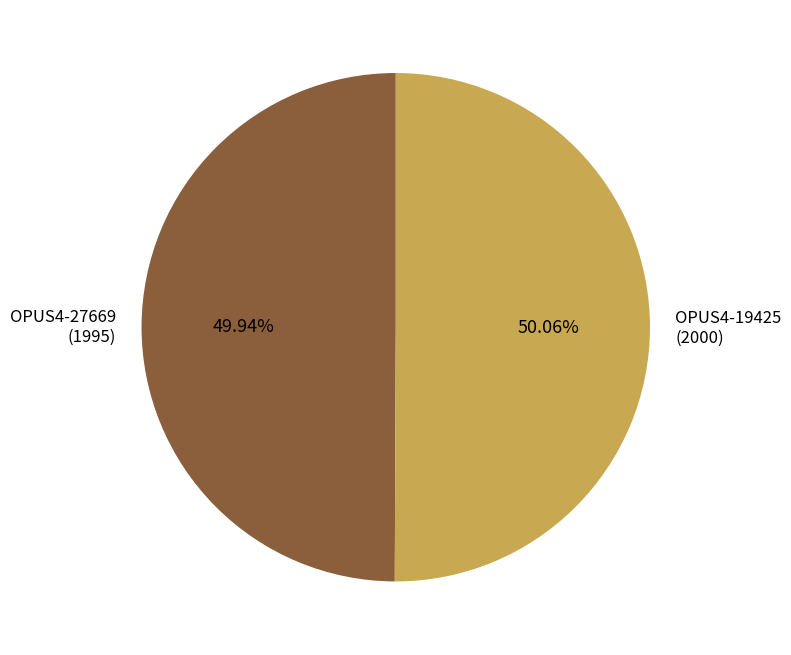

Is there a majority slice in this chart?

Yes